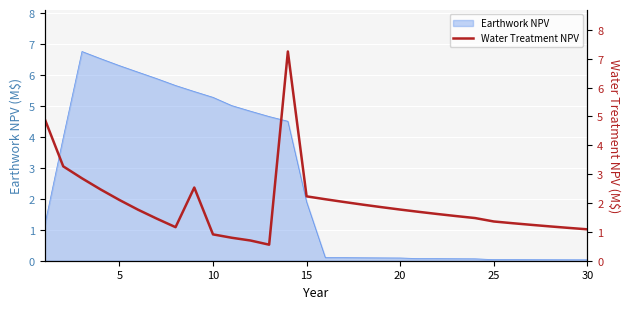

The value of Earthwork NPV at 5 is 11.3. True or false?

False